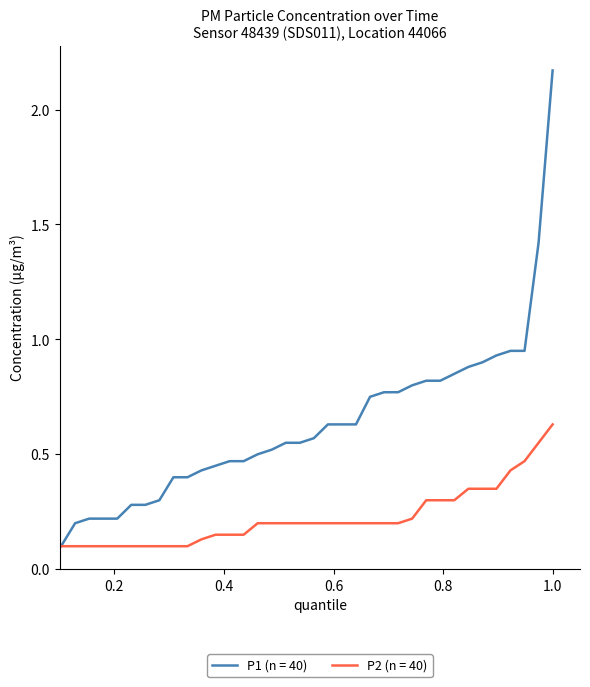

List the series in order of their overall mean, highest first.

P1 (n = 40), P2 (n = 40)